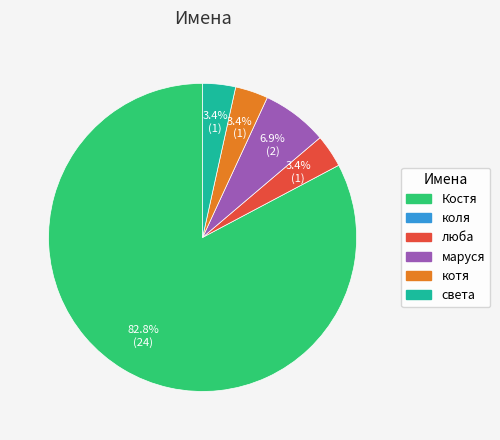

Is there any slice that represents more than half of the pie?

Yes